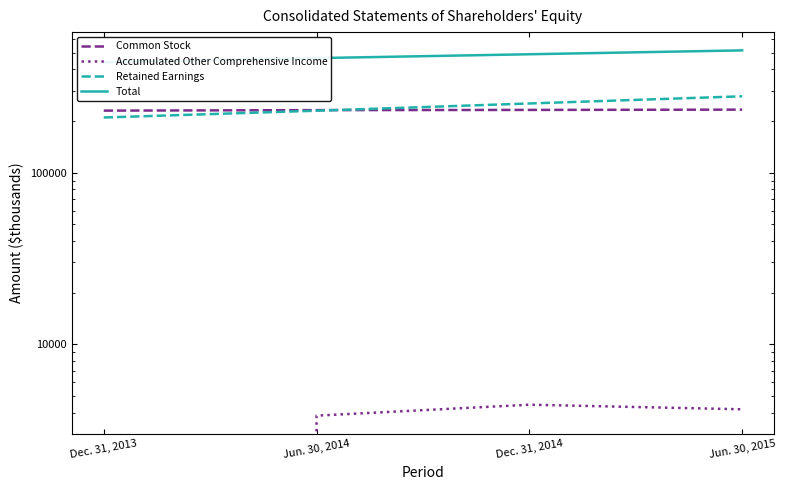

What is the total value across all series at Jun. 30, 2014?

929538